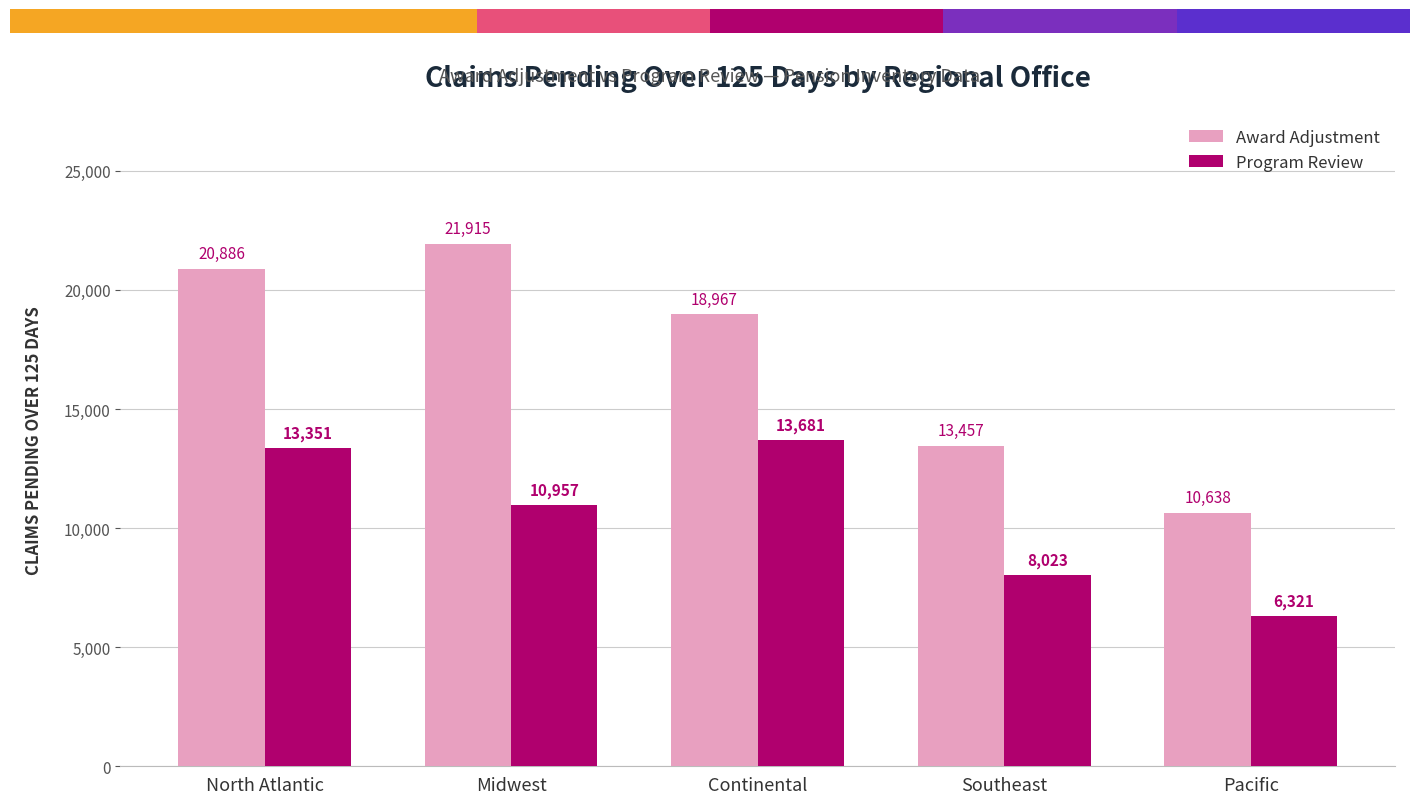

What is the difference between the maximum and second lowest values in the Program Review series?

5658